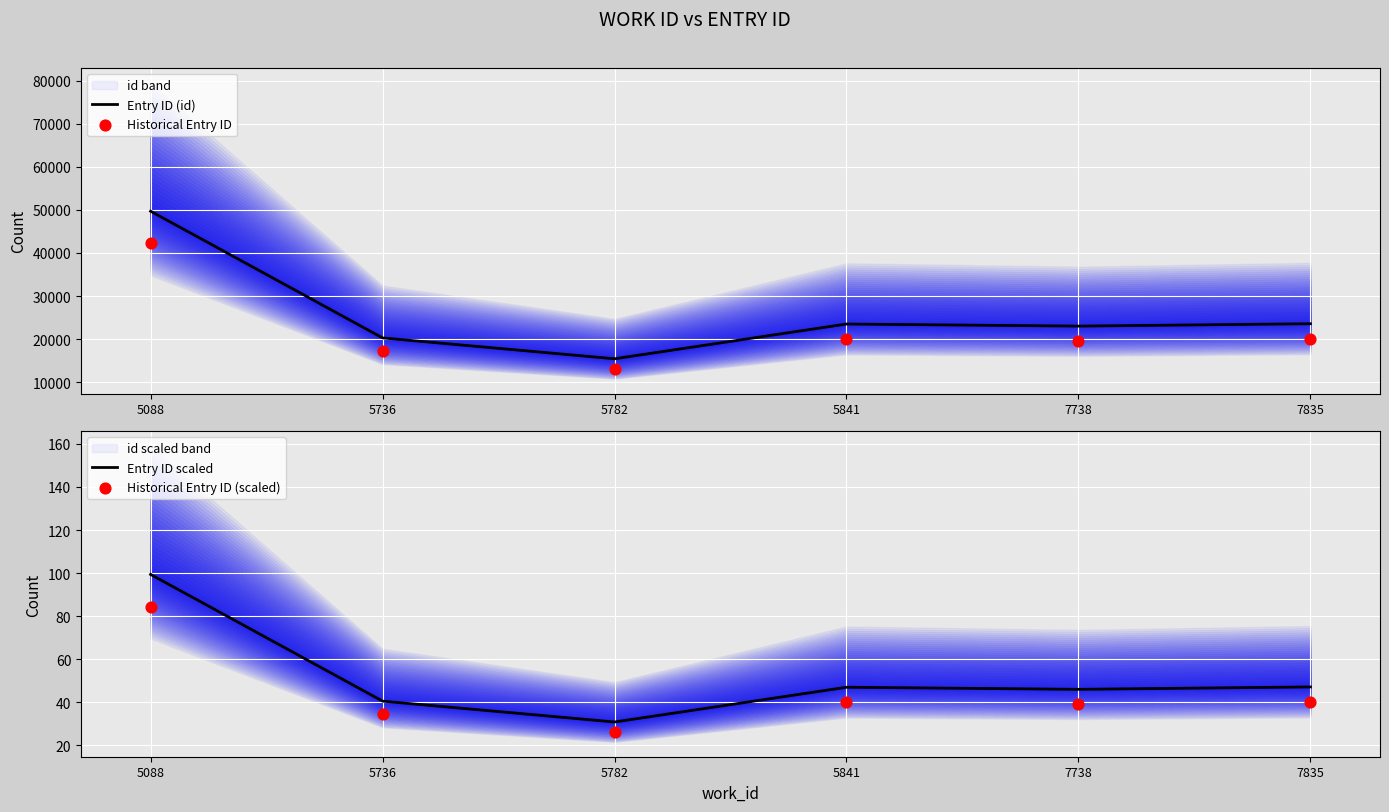

At how many categories does at least one series exceed 44071?

1